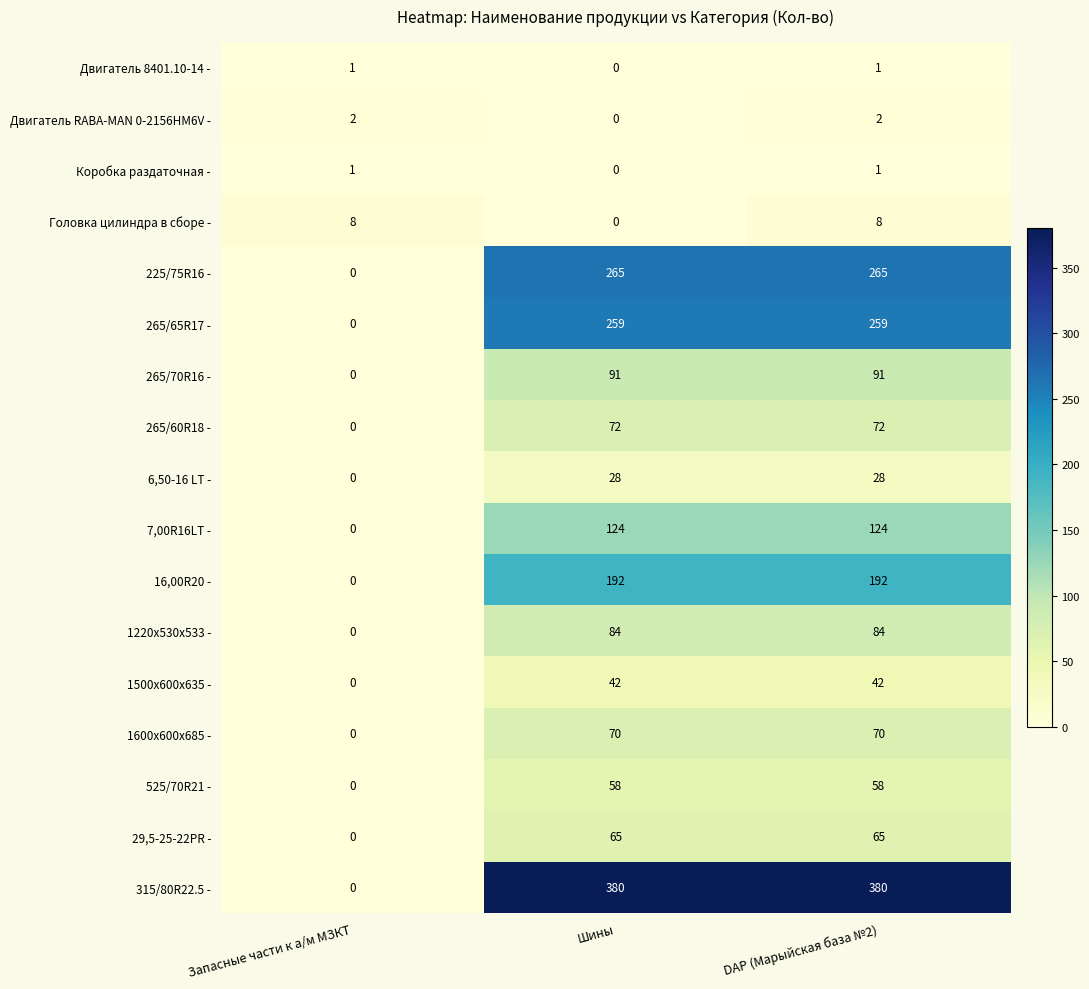

How many data points in Двигатель 8401.10-14 - are less than 1?

1